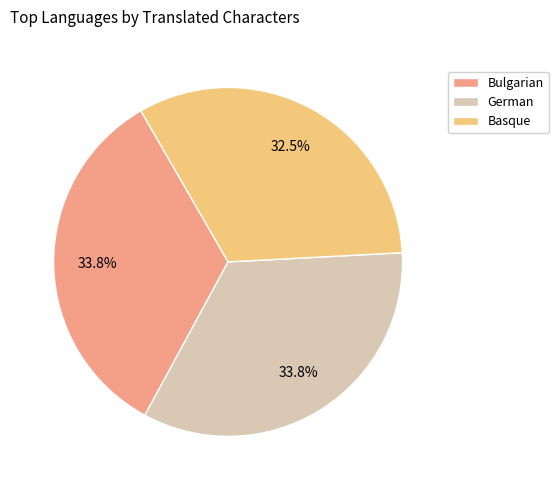

To the nearest percent, what is the difference between the Basque and German slice percentages?

1%